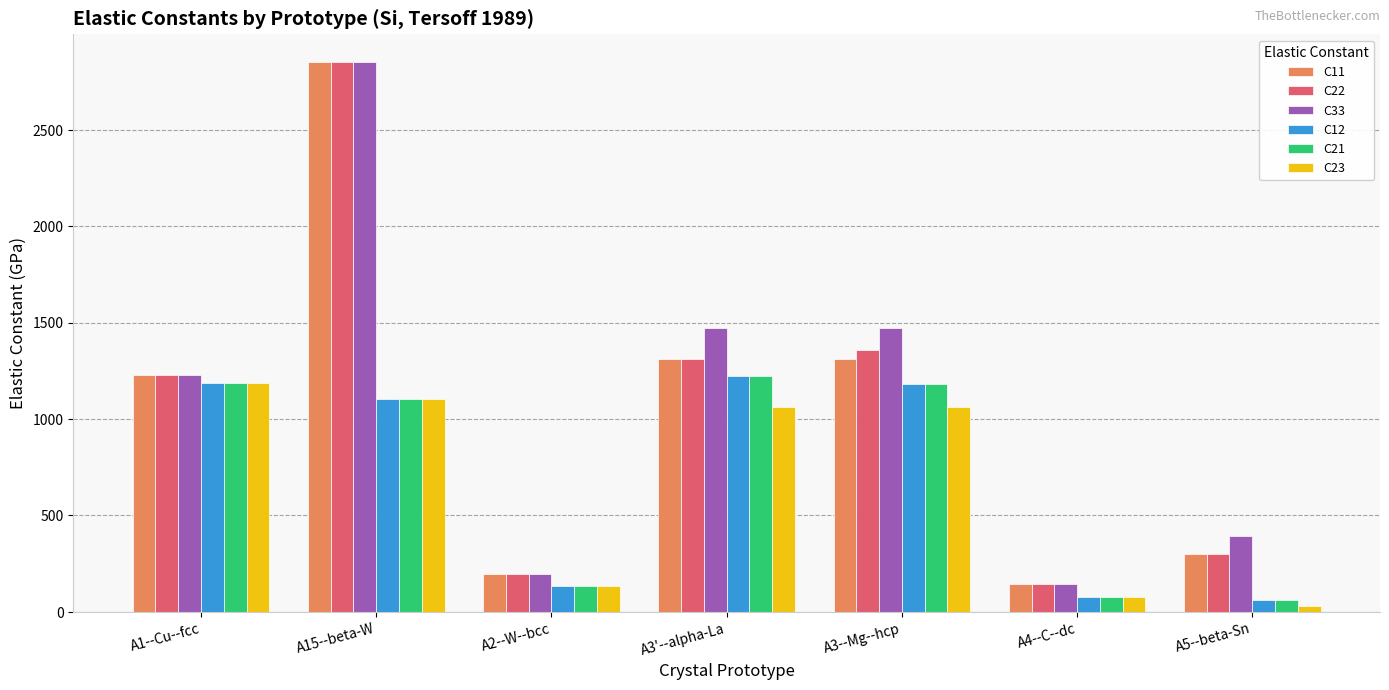

At which label does C33 first exceed 1226?

A1--Cu--fcc